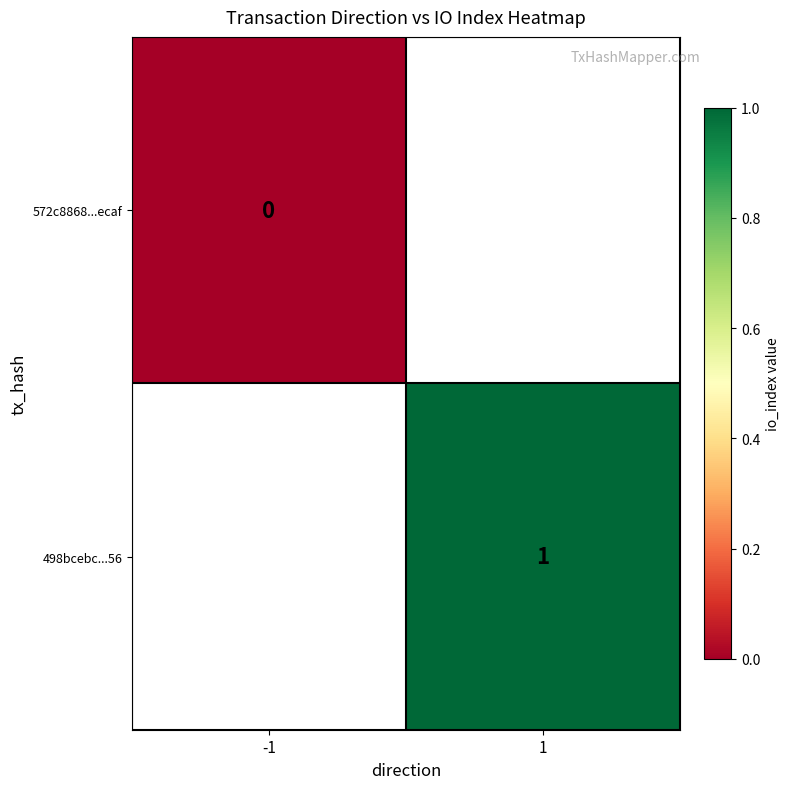

The 498bcebc...56 series shows 2 at 1. True or false?

False